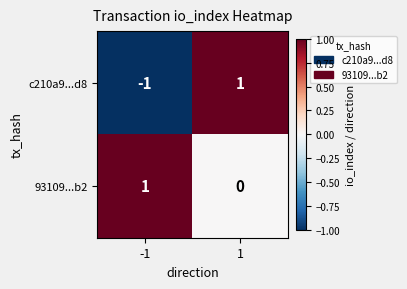

The value of c210a9...d8 at -1 is -1. True or false?

True